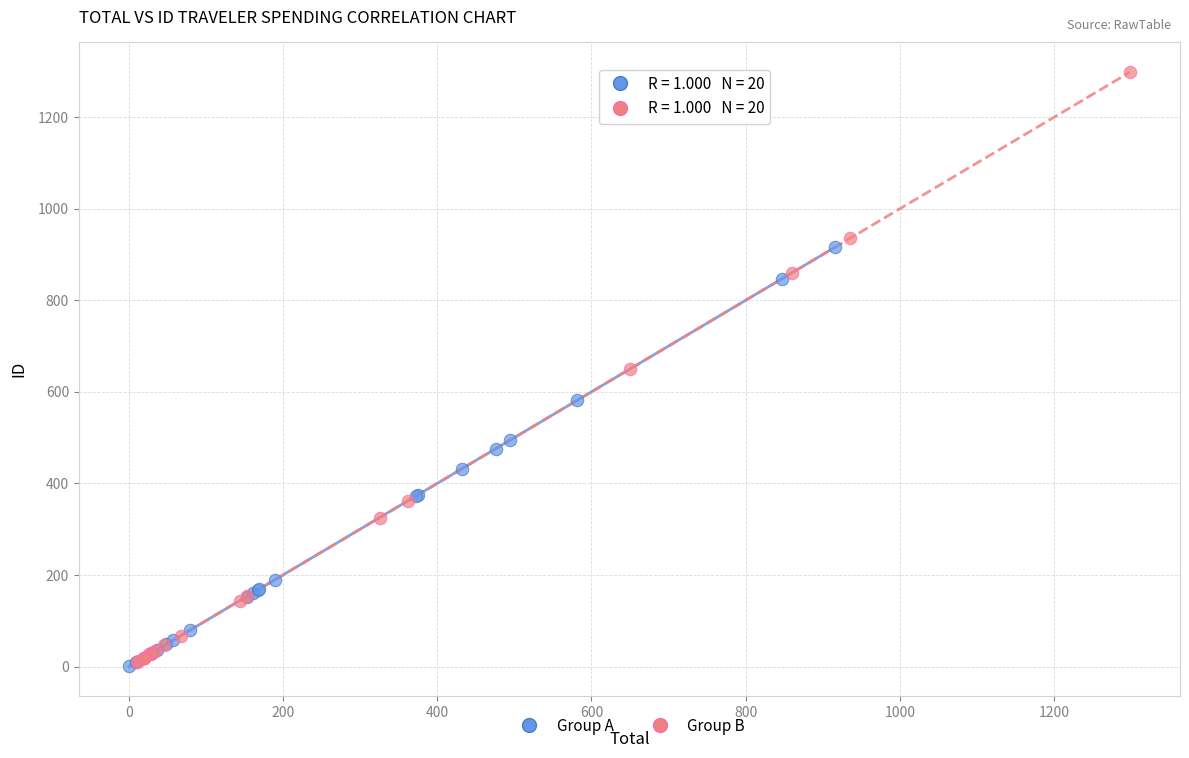

Which series contains the highest Y value?

Group B